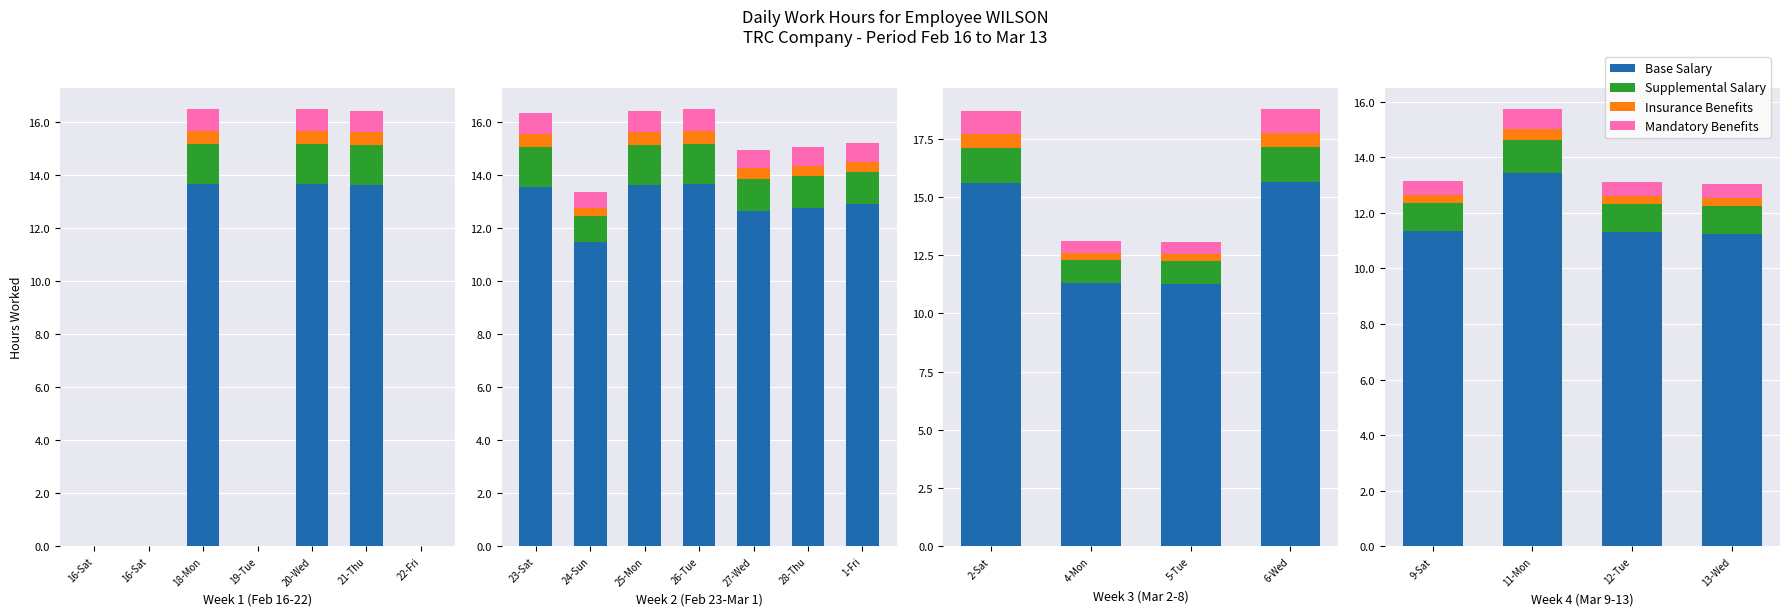

Is the value of Insurance Benefits at 9-Sat greater than the value of Mandatory Benefits at 9-Sat?

No